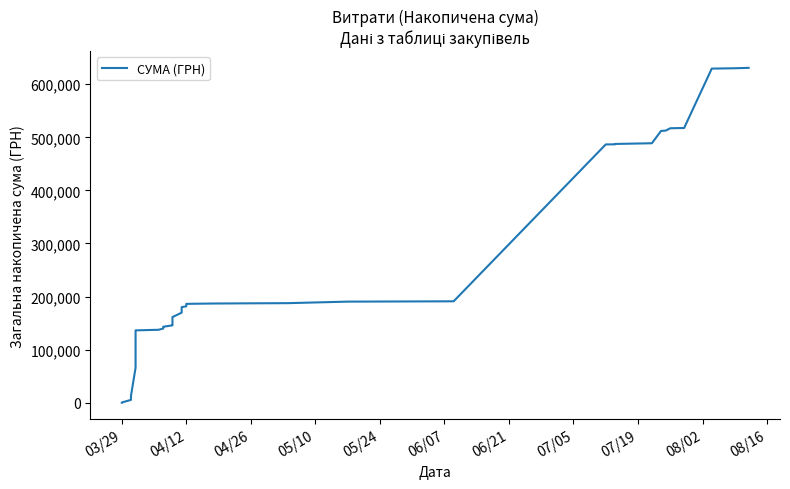

Which category has the lowest value across all series?

03/29